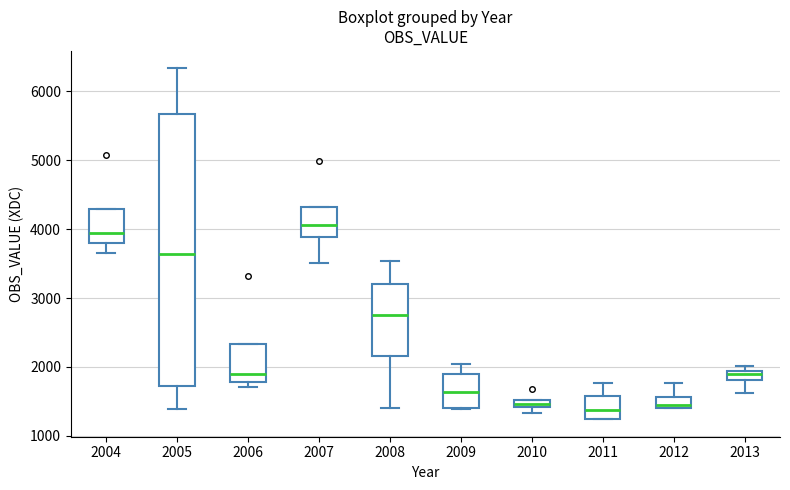

Which box is the tallest, from its lower edge to its upper edge?

2005